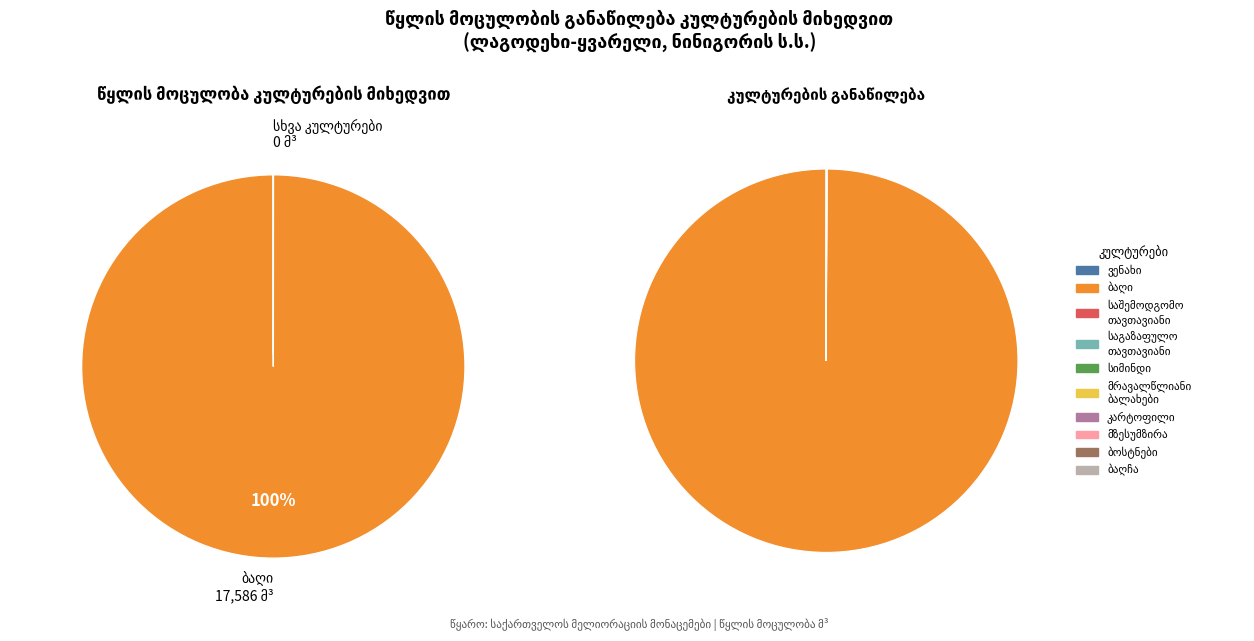

Which category accounts for the majority?

ბაღი